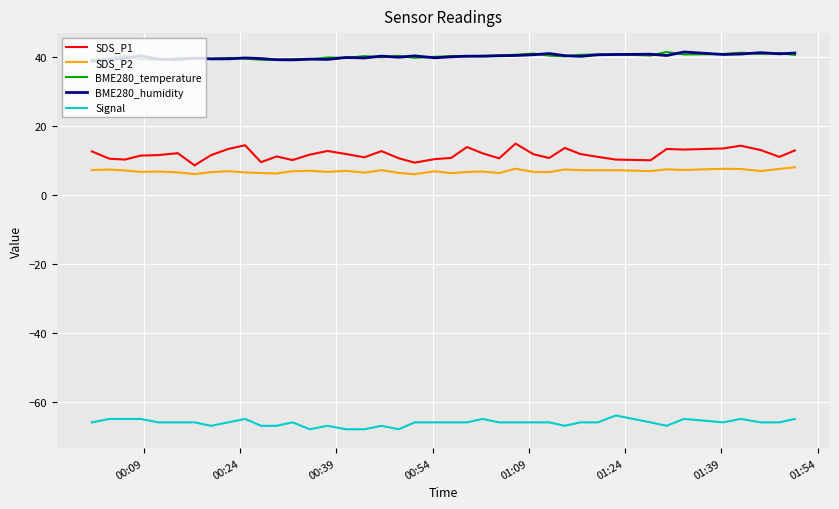

What is the smallest value displayed?

-68.0